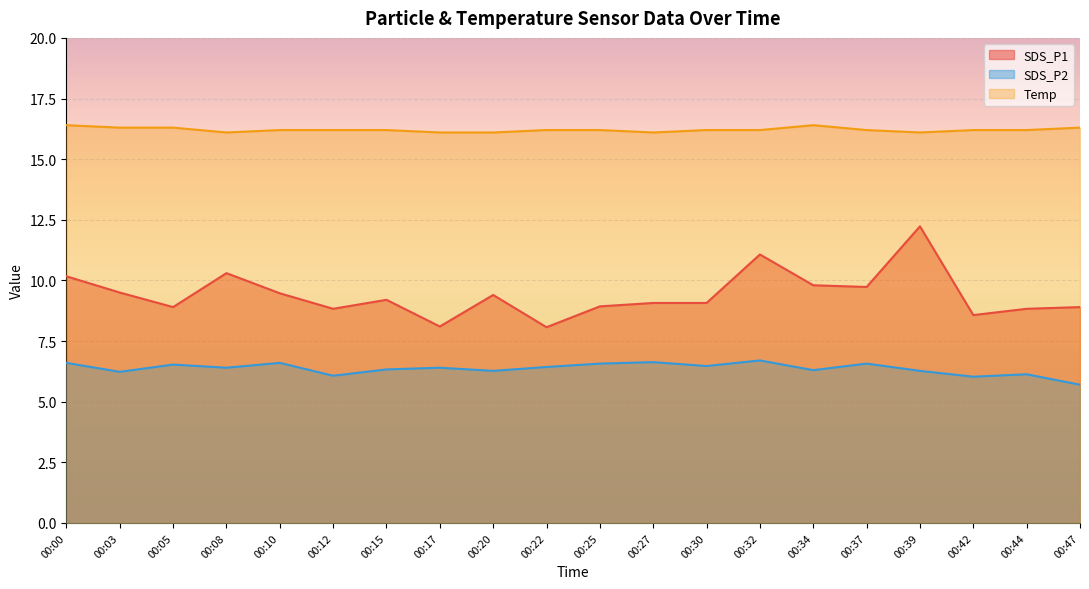

At which category is the sum across all series the highest?

00:39